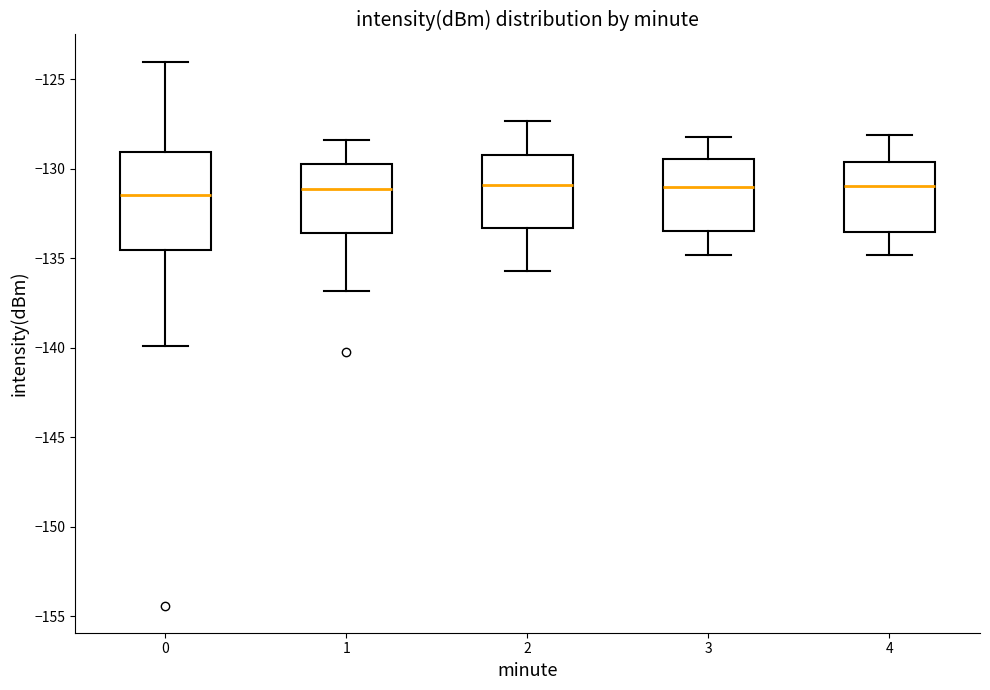

Where does the upper whisker of the box at x = 4 end on the y-axis? The values are not printed on the chart, so give them approximately, as read against the axis.

-128.0